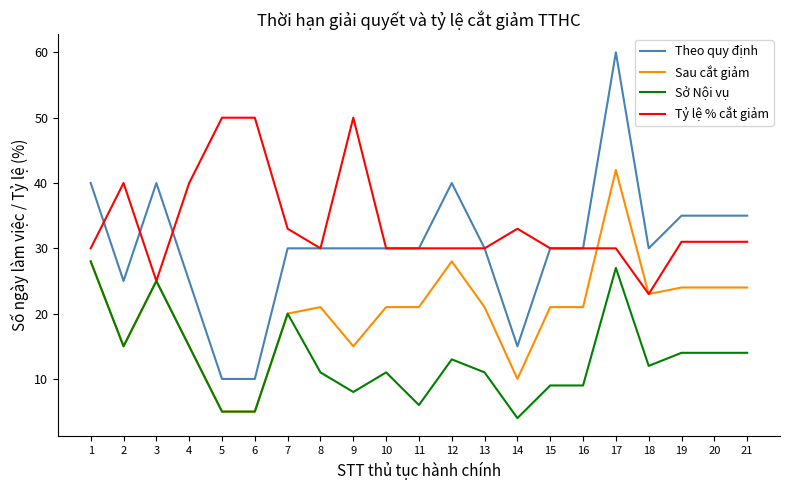

Rank the series by their maximum value, from highest to lowest.

Theo quy định, Tỷ lệ % cắt giảm, Sau cắt giảm, Sở Nội vụ